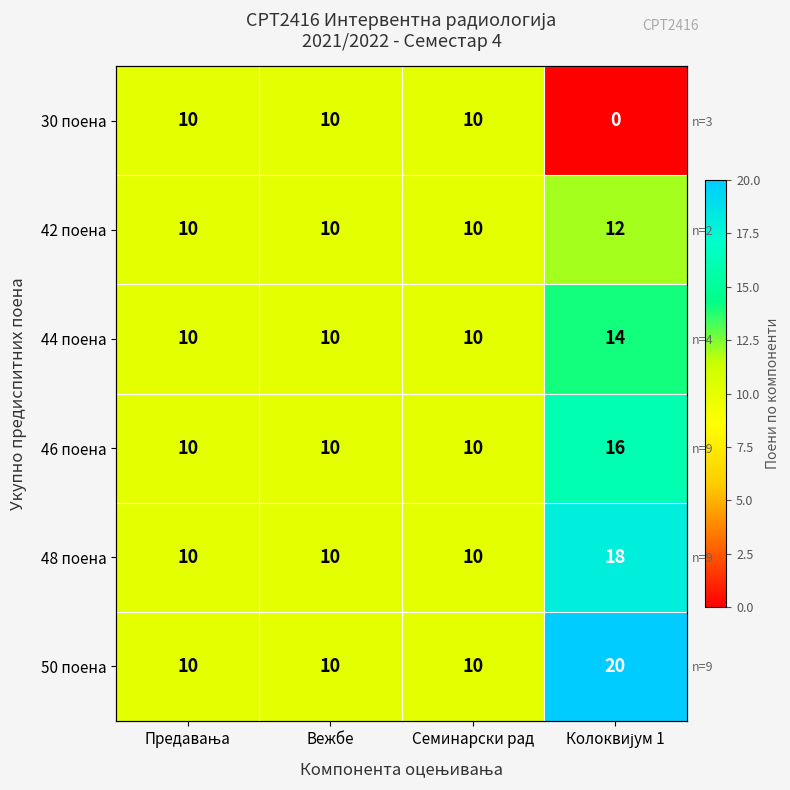

How many values in the 46 поена series exceed 10?

1